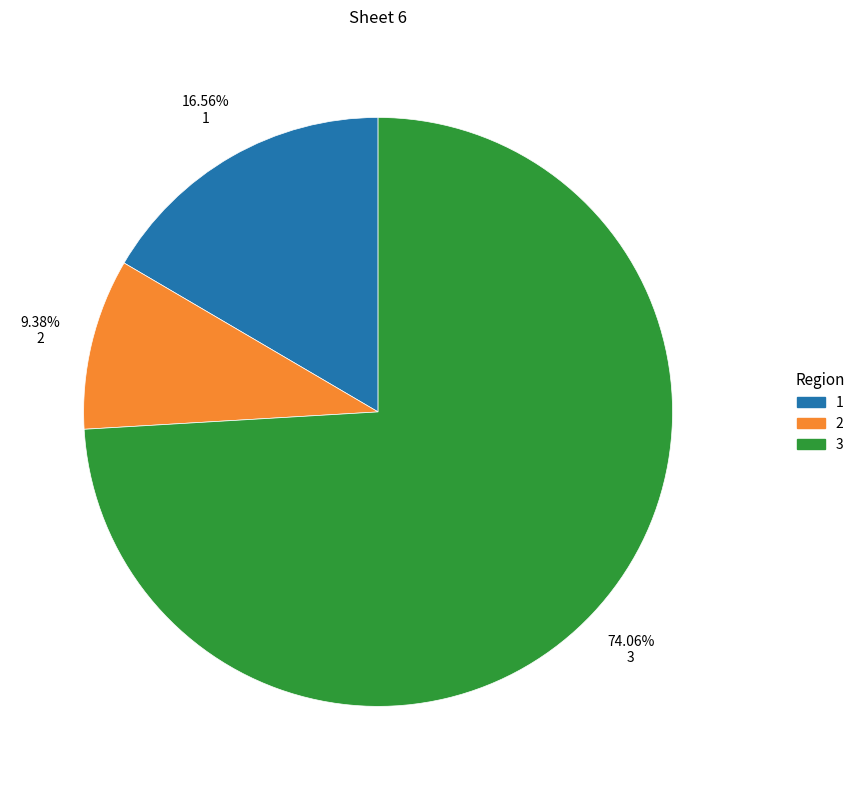

To the nearest percent, what is the average slice percentage?

33%